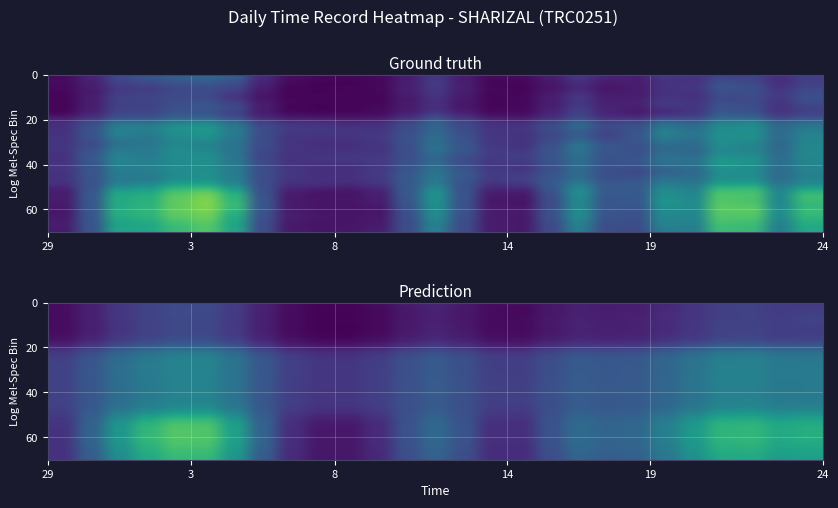

At which category does the chart reach its minimum across all series?

29